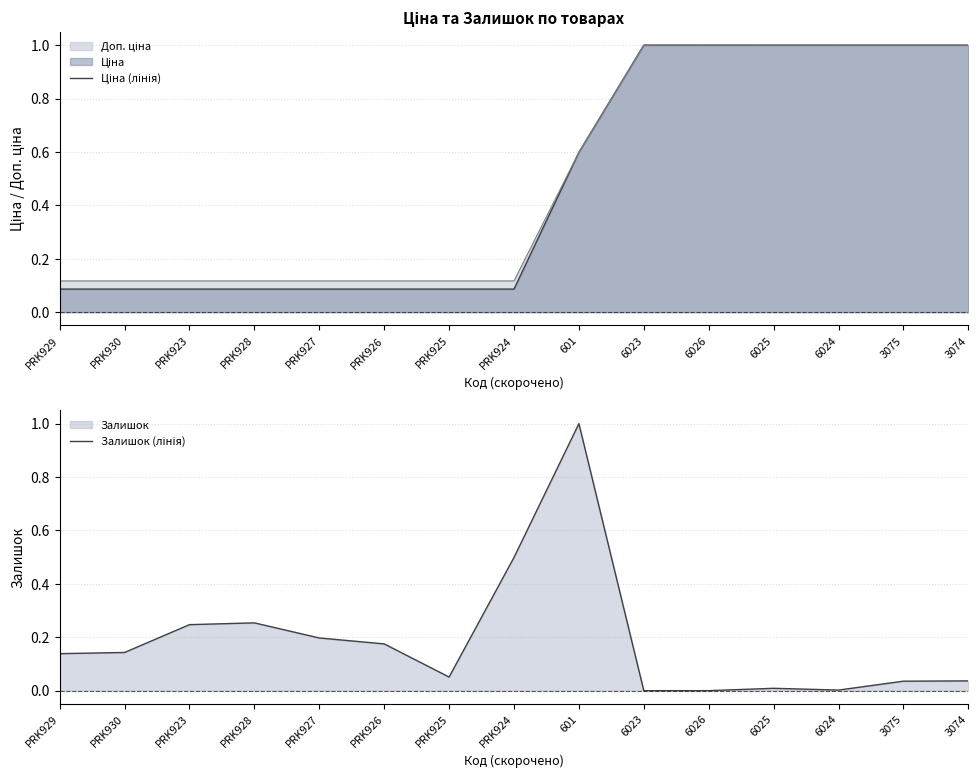

At 6024, list the series in order from smallest to largest.

Залишок (лінія), Ціна (лінія)